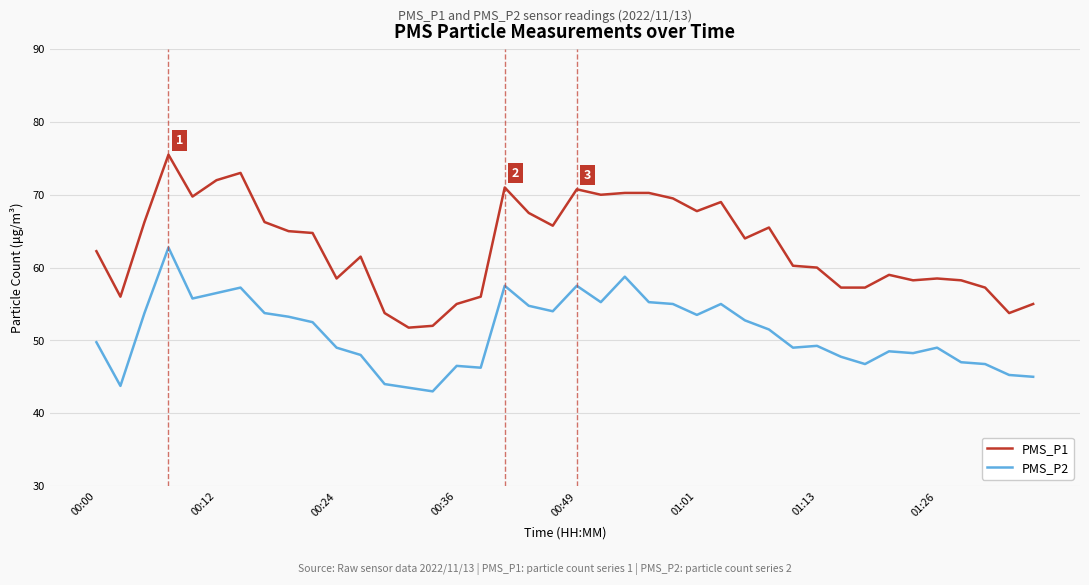

What is the average value of the PMS_P2 series?

51.1